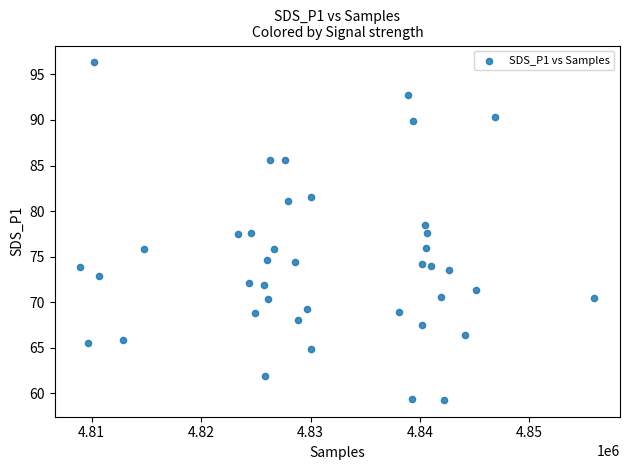

What is the range of X values (max minus min)?

46958.0